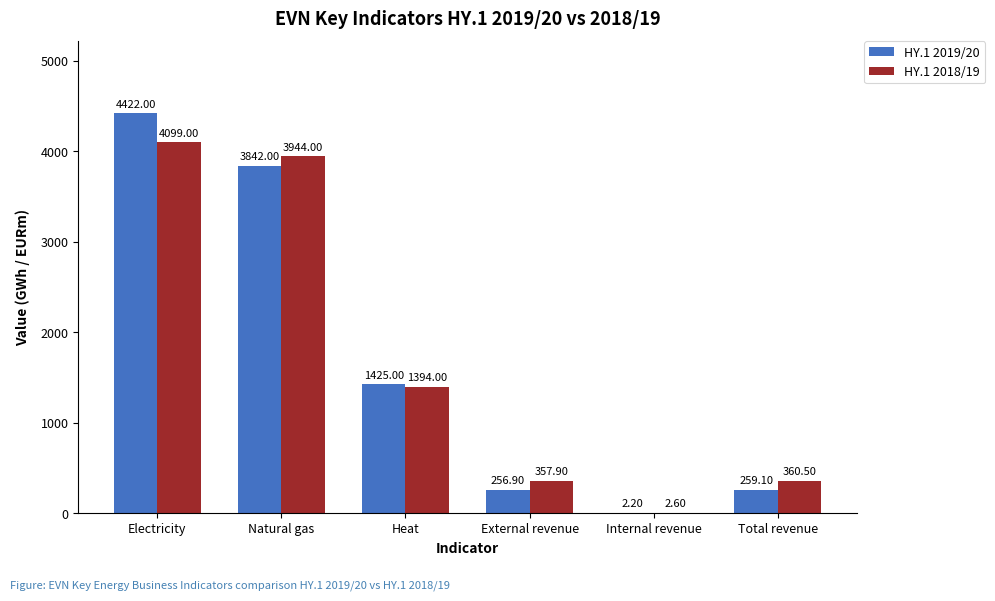

What is the total value across all series at Heat?

2819.0